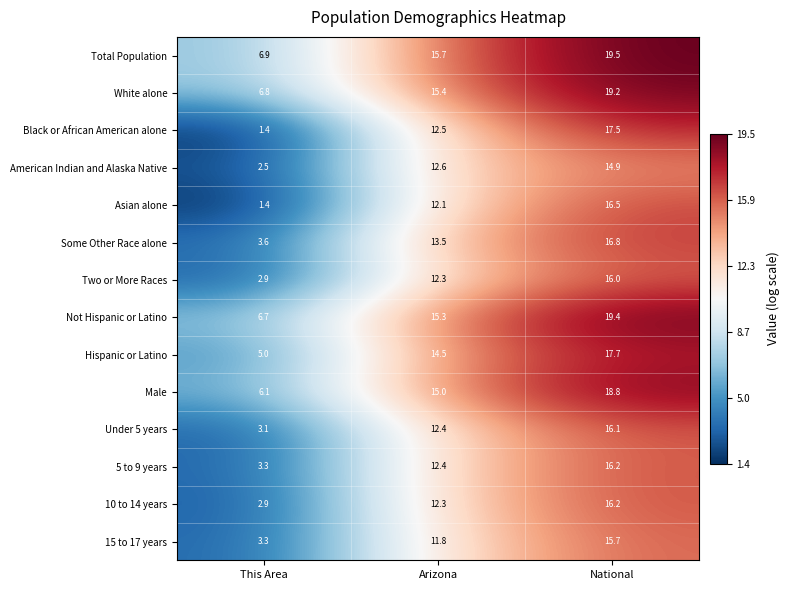

What is the difference between the highest and lowest values at Arizona?

3.9